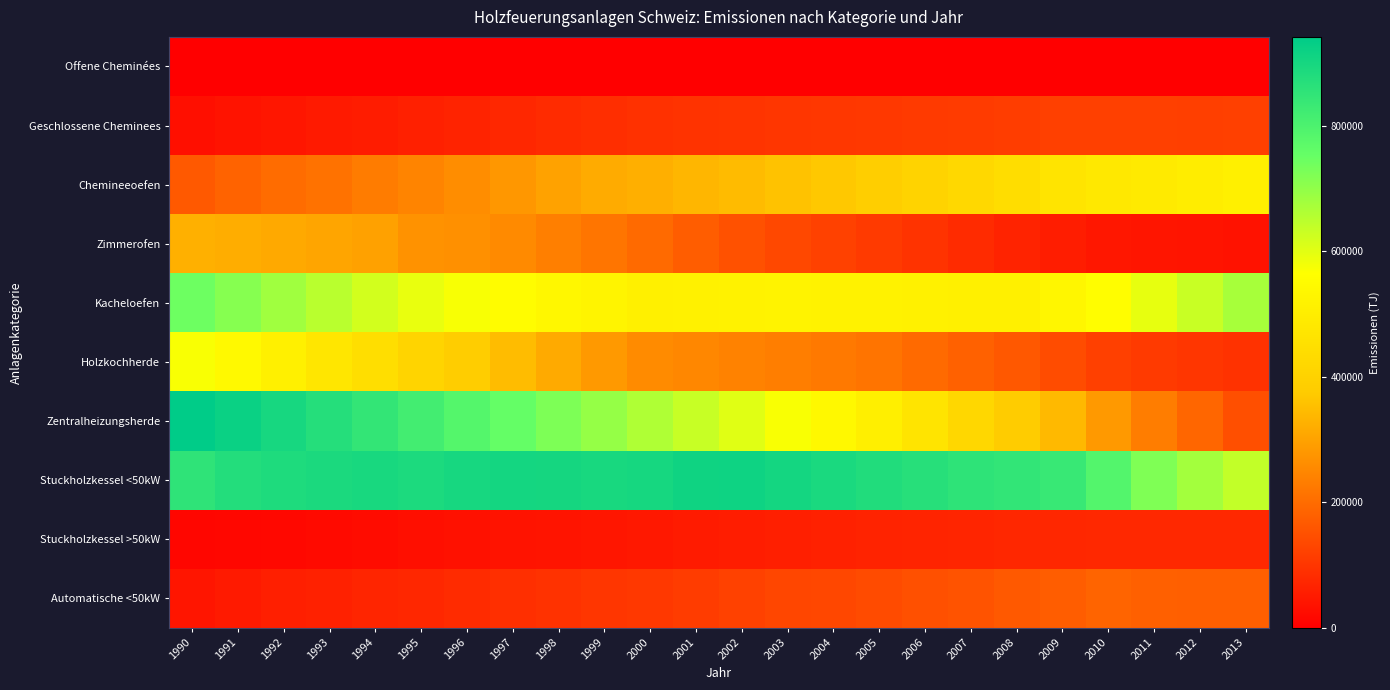

How many series are shown in this chart?

10